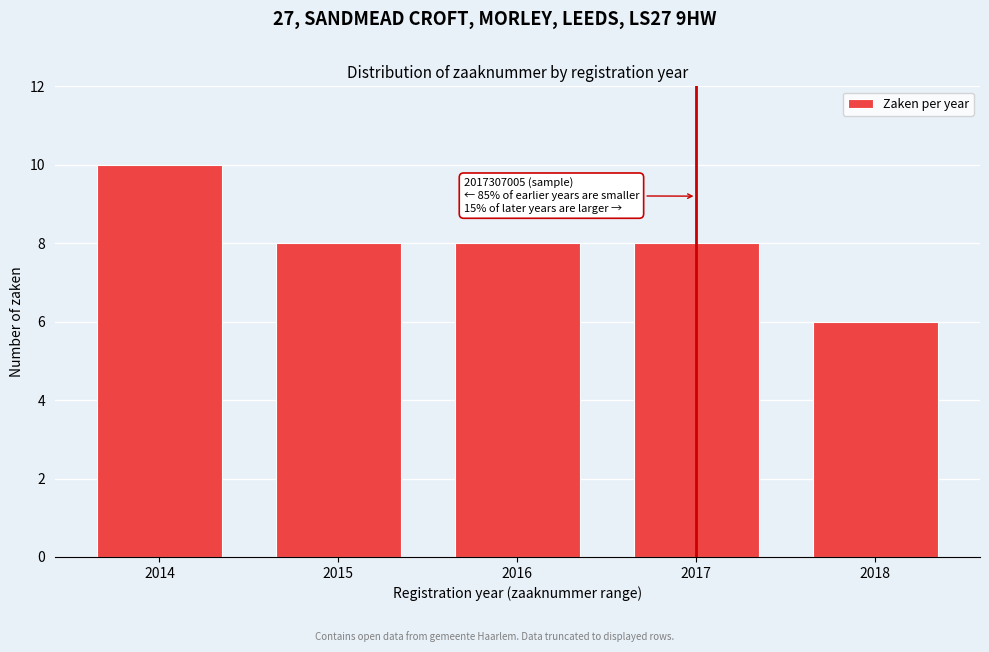

Reading left to right, transcribe all the data shown in this chart.

10	8	8	8	6